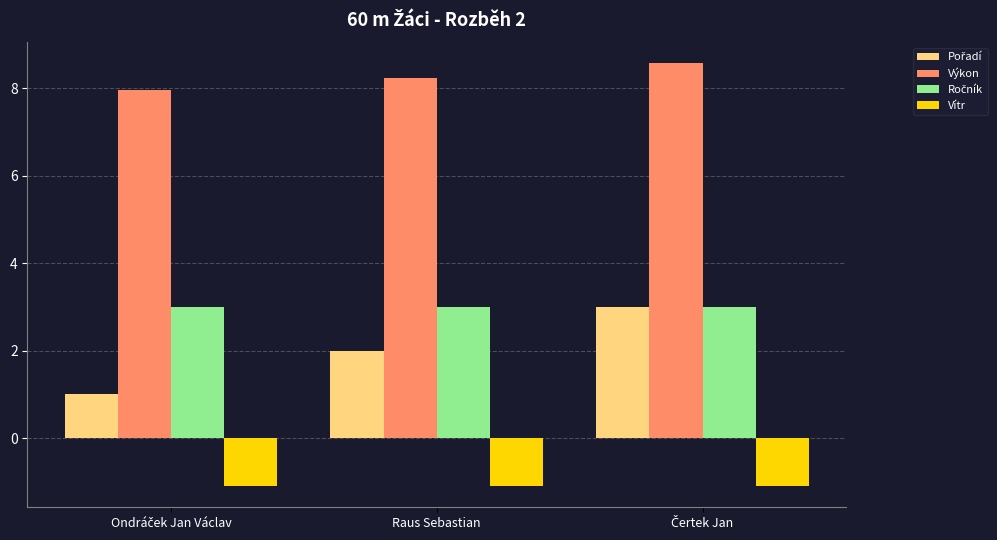

Which series has the largest total across all categories?

Výkon